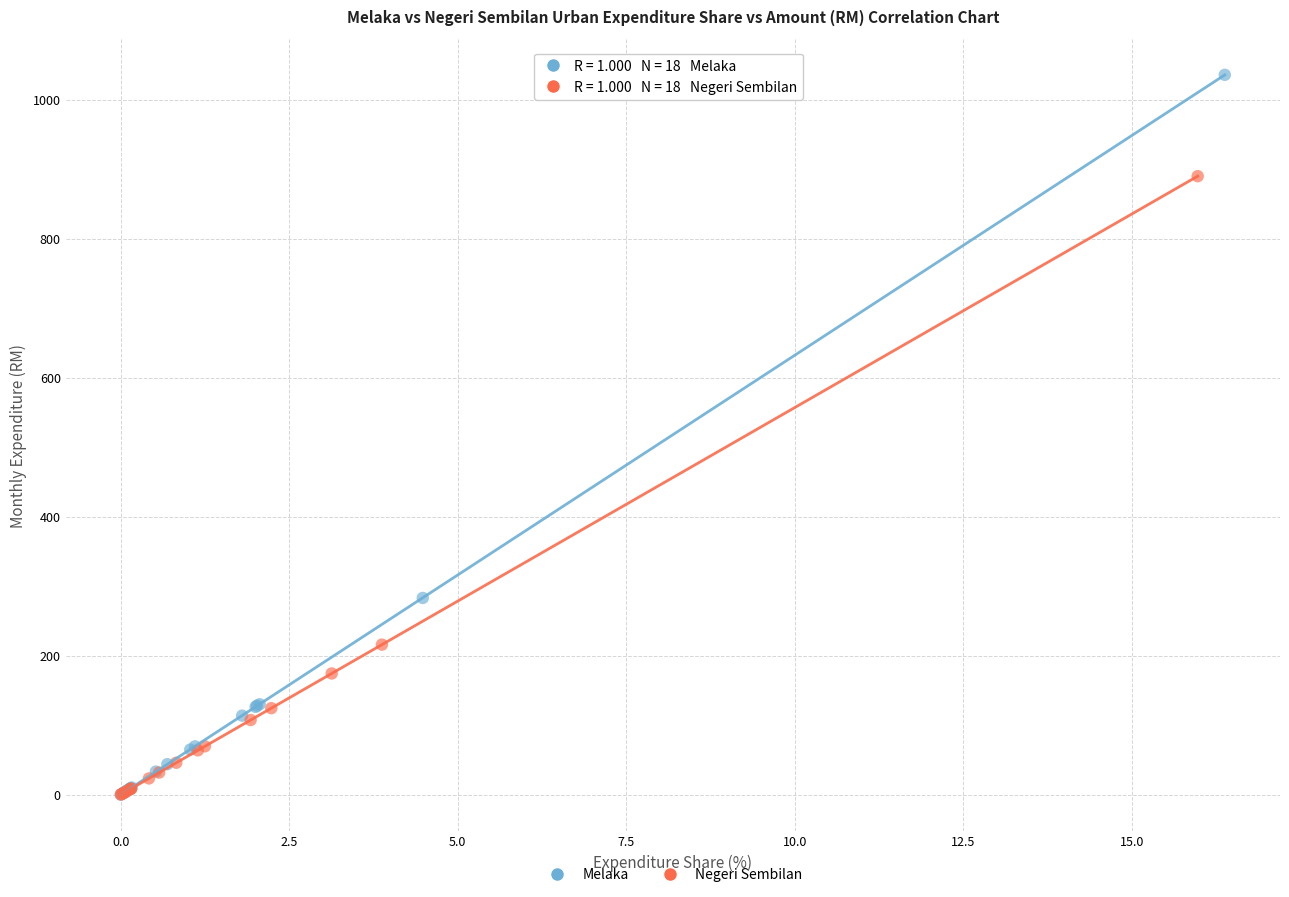

Which series has the largest Y range (max minus min)?

Melaka